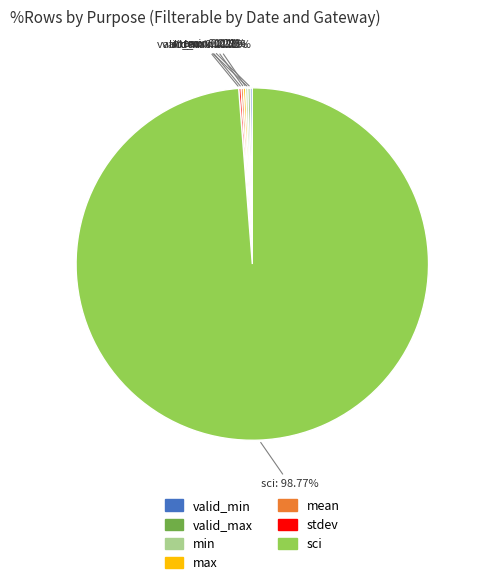

What is the majority slice?

sci